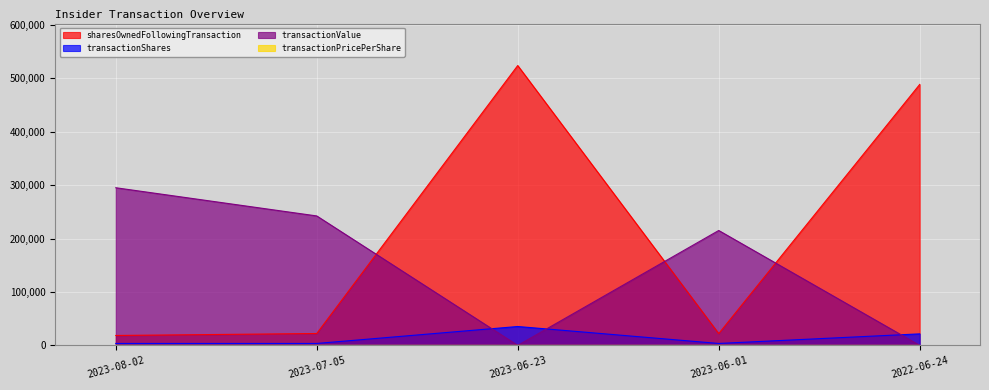

What is the label of the 3rd point from the right?

2023-06-23